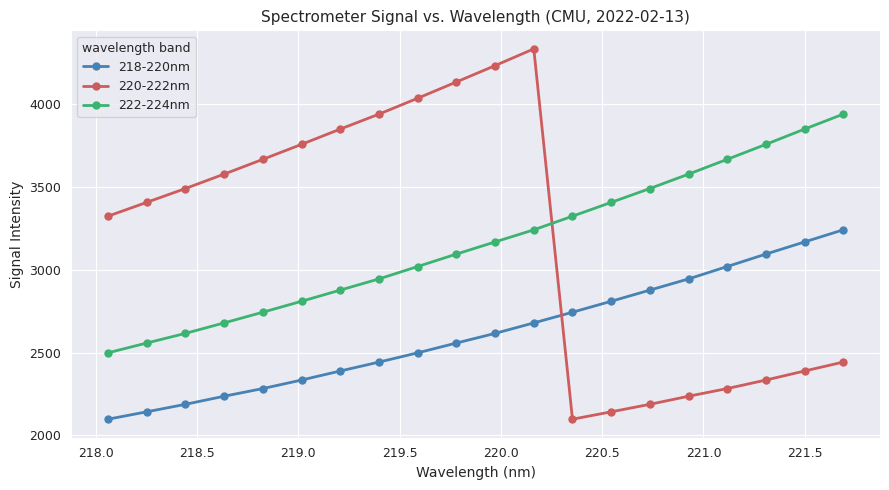

What is the average value of the 222-224nm series?

3162.9